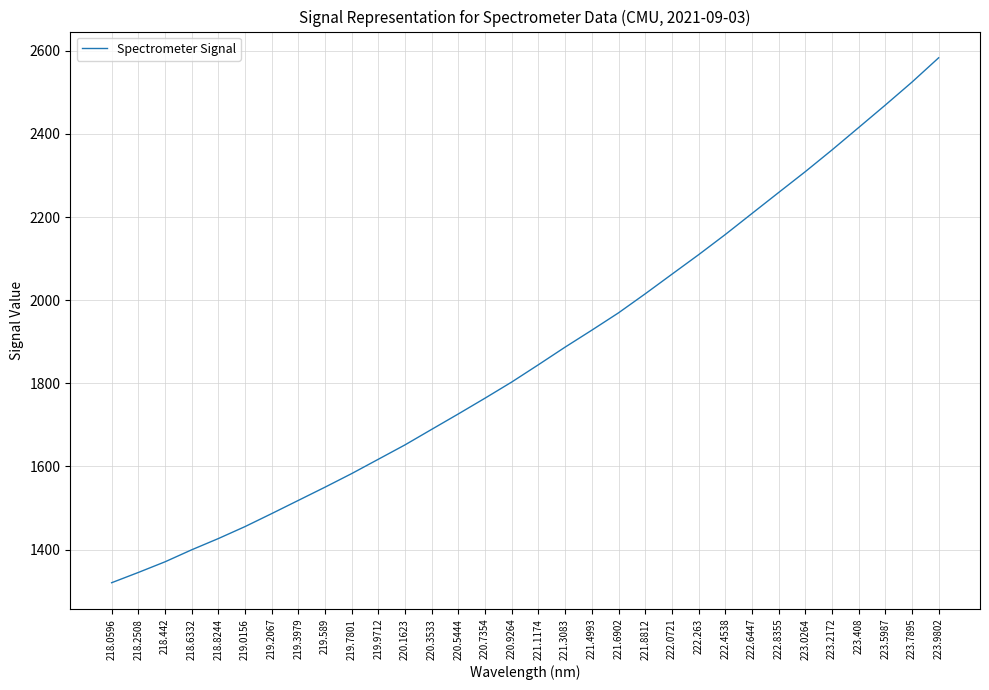

Which label corresponds to the smallest value in the chart?

218.0596